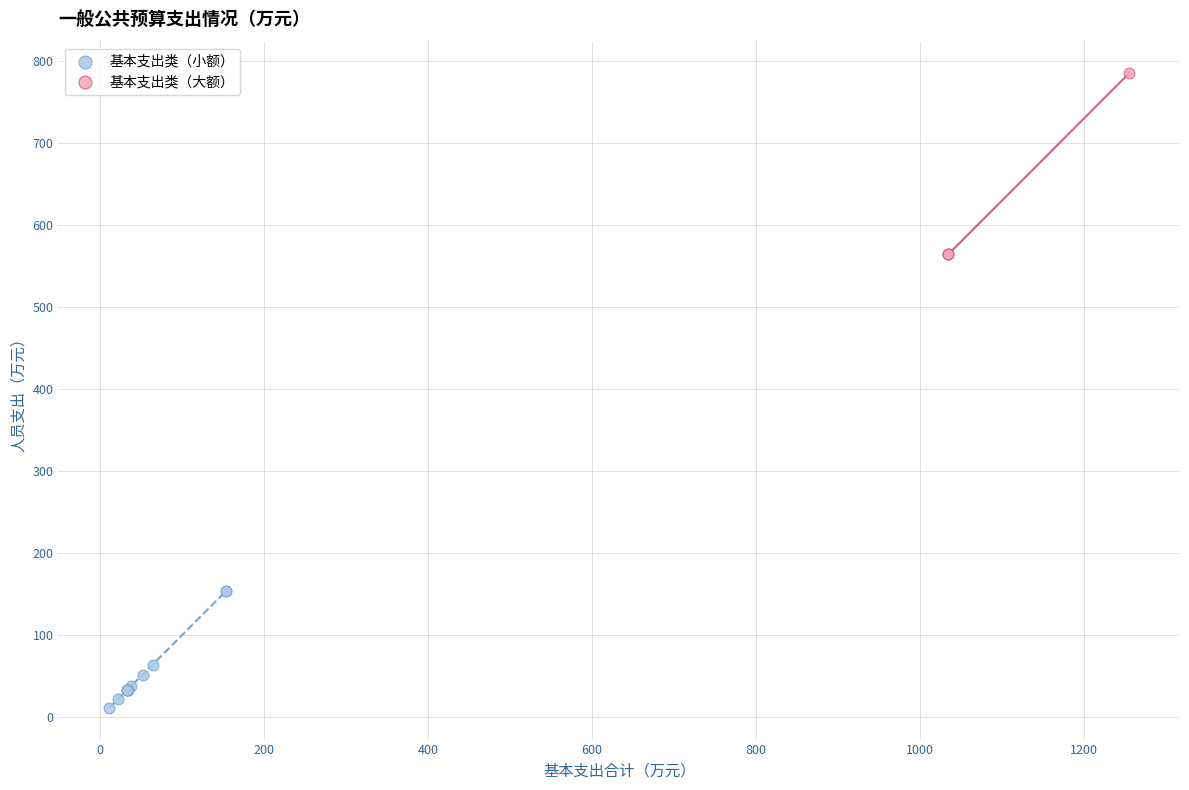

Which series has the widest spread of Y values?

基本支出类（大额）